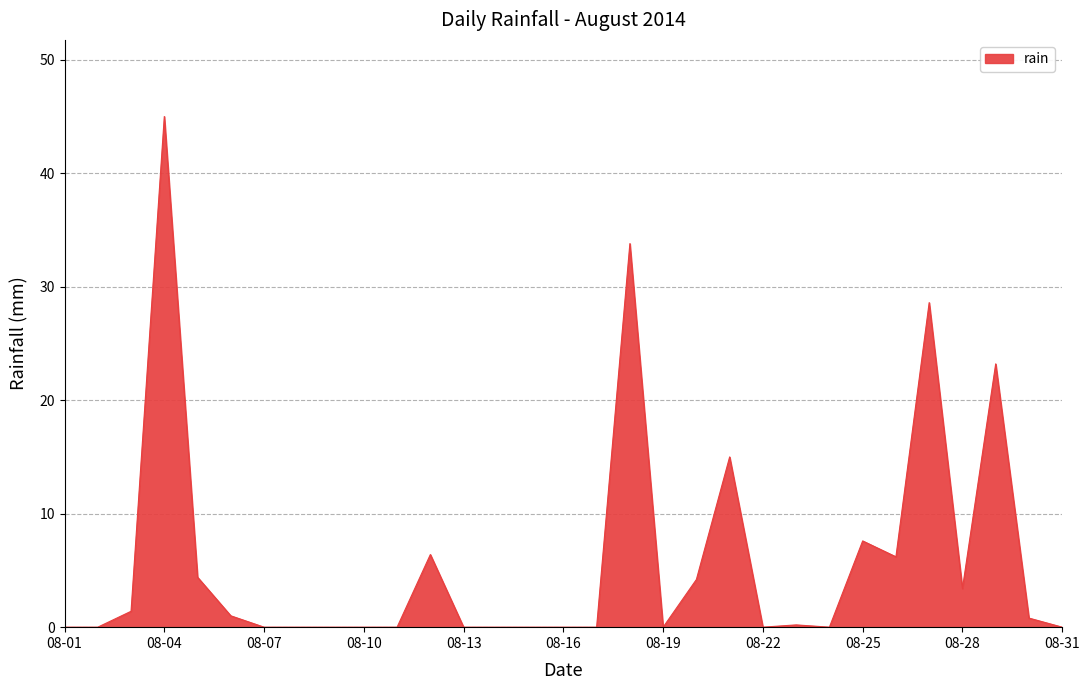

What is the difference between the maximum and minimum values?

45.0